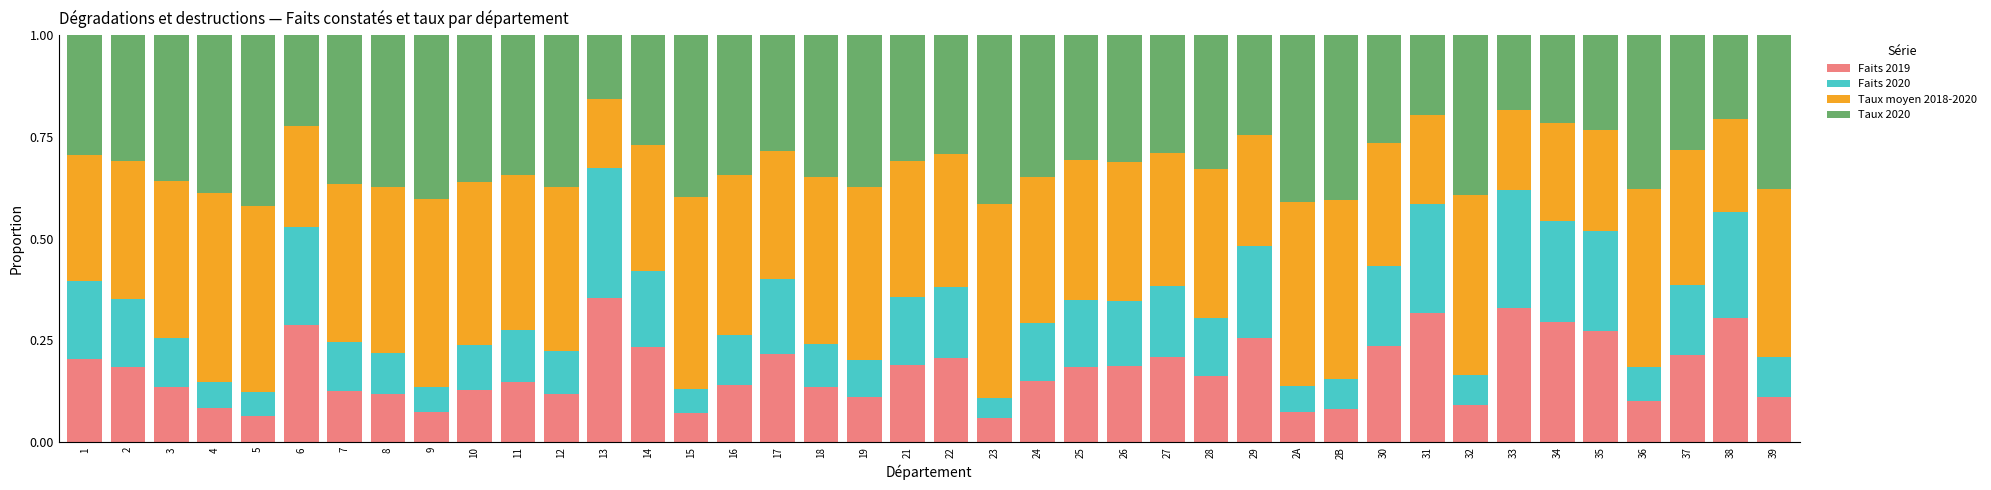

True or false: Faits 2019 has a value of 0.1 at 32.

True